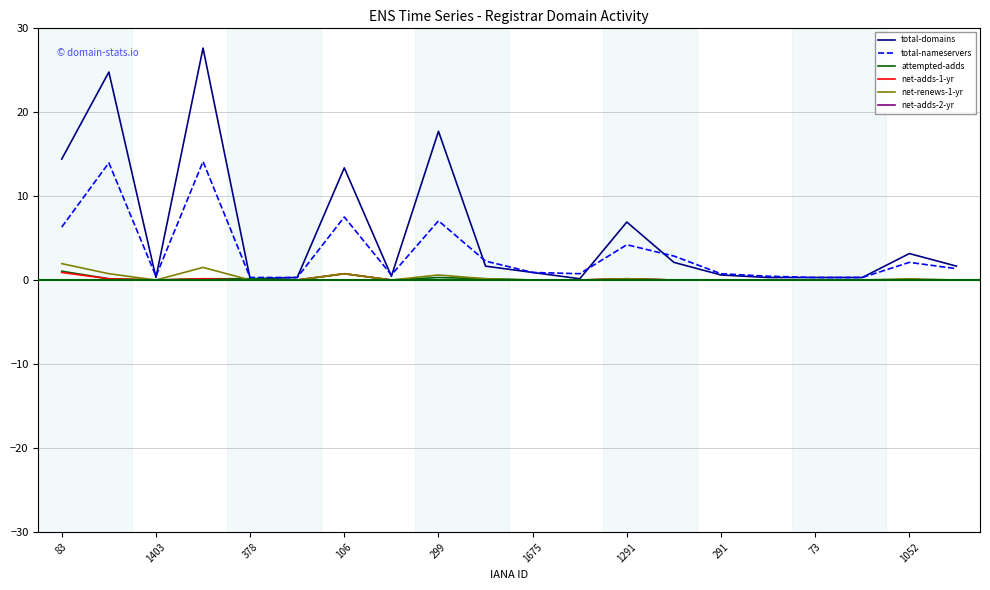

Which series has the largest total across all categories?

total-domains